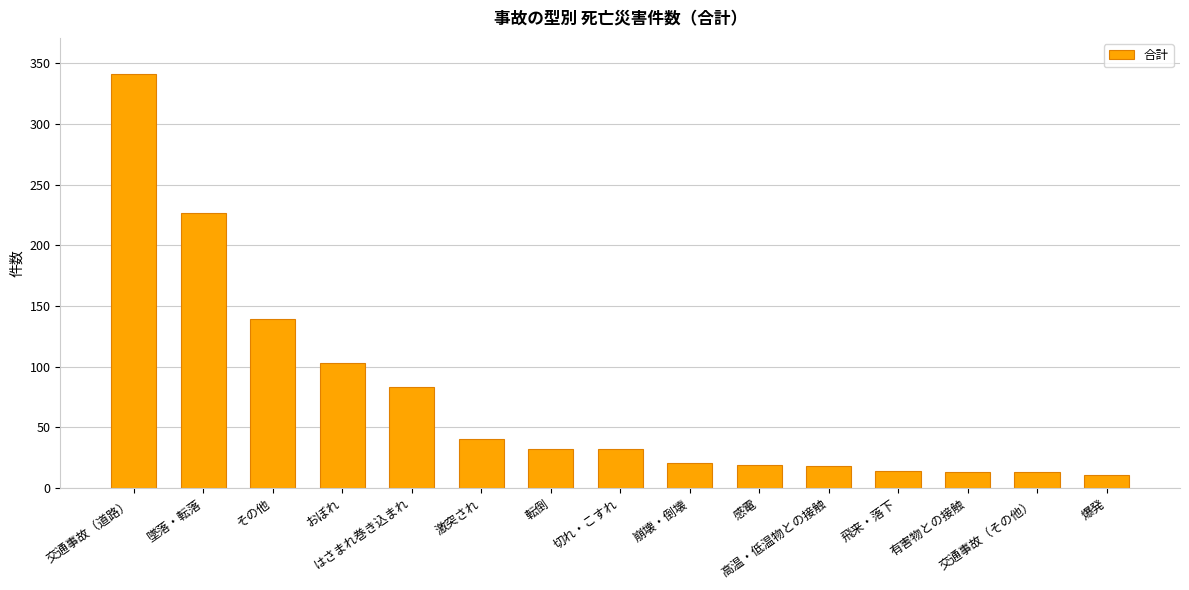

How many series are shown in this chart?

1